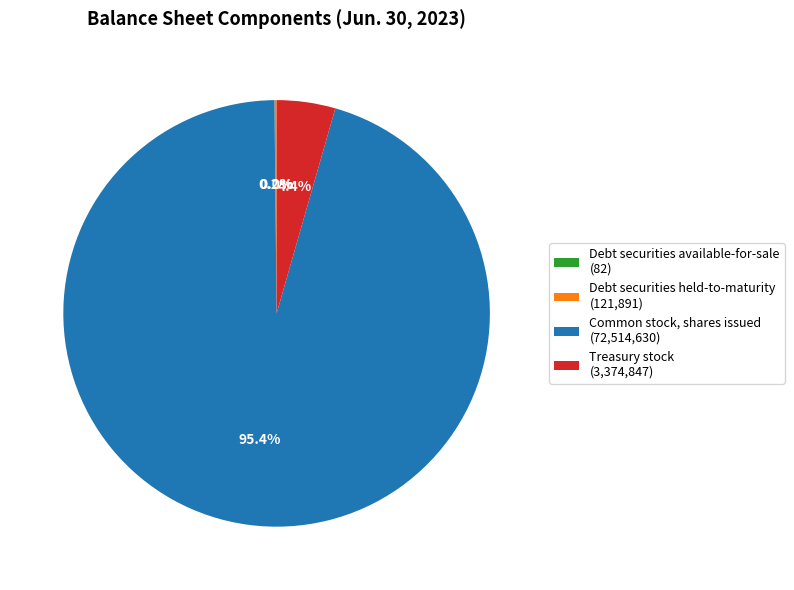

Is there a majority slice in this chart?

Yes